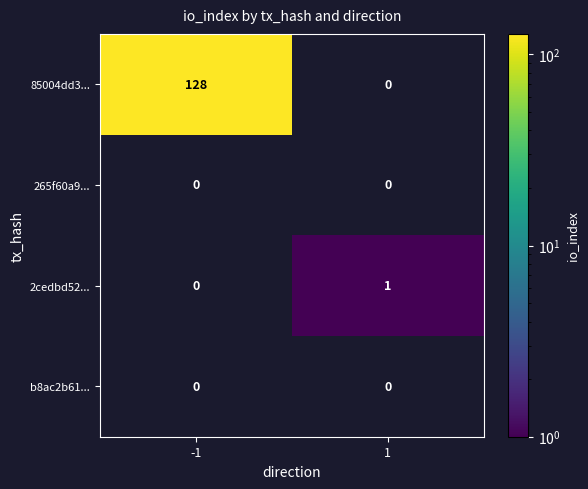

The value of 85004dd3... at -1 is 128. True or false?

True